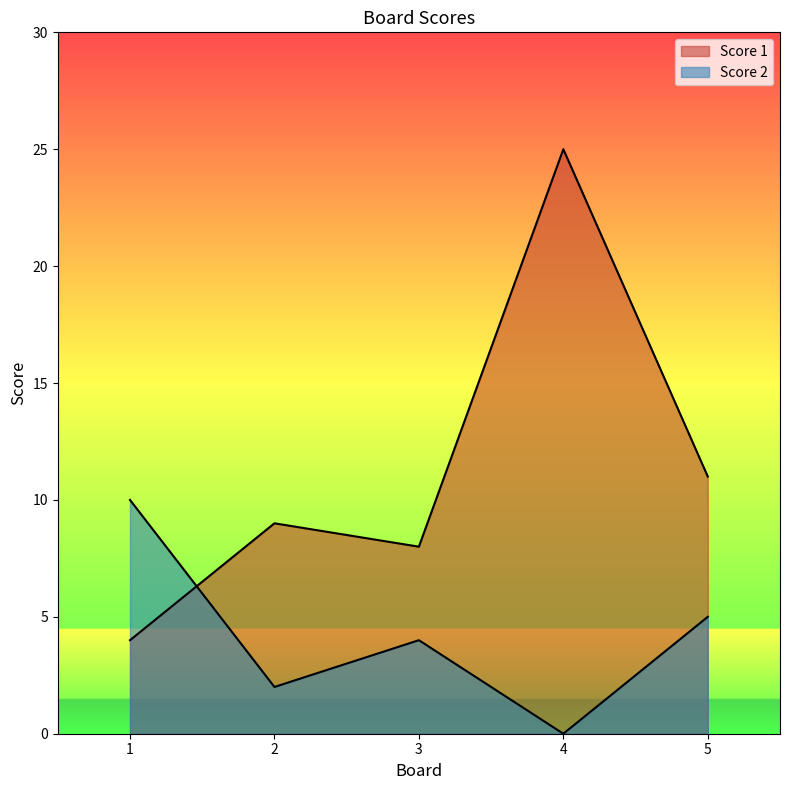

How many positive values does the Score 2 series have?

4